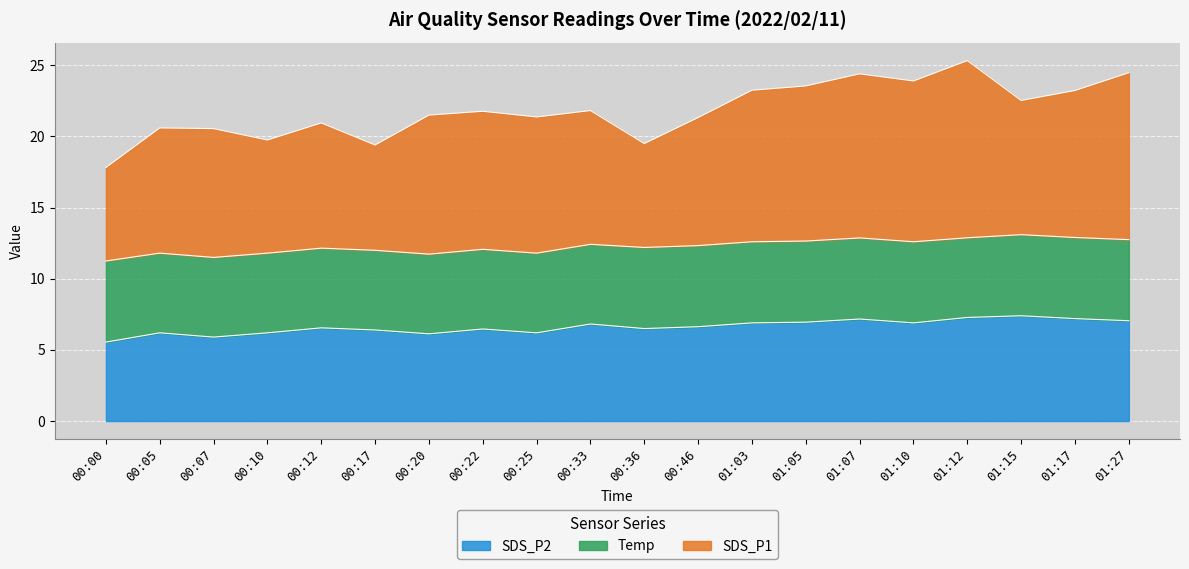

True or false: SDS_P2 has a value of 2.7 at 00:10.

False